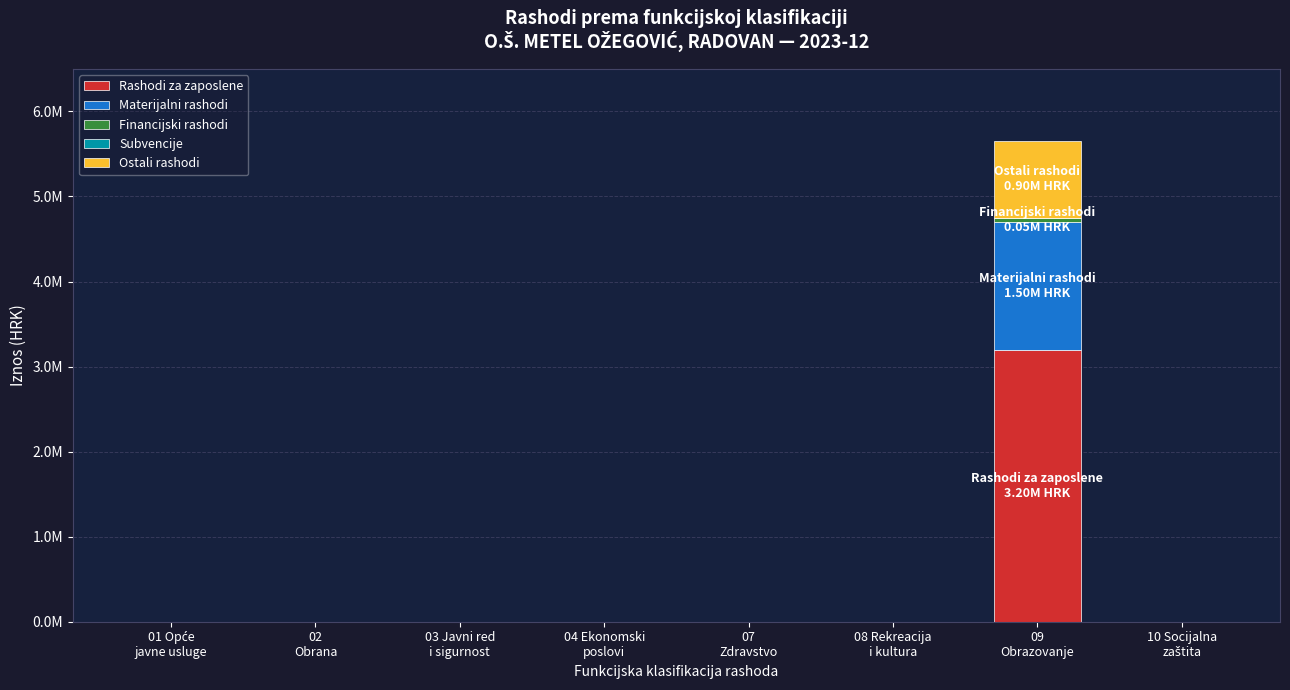

Are the bars horizontal?

No